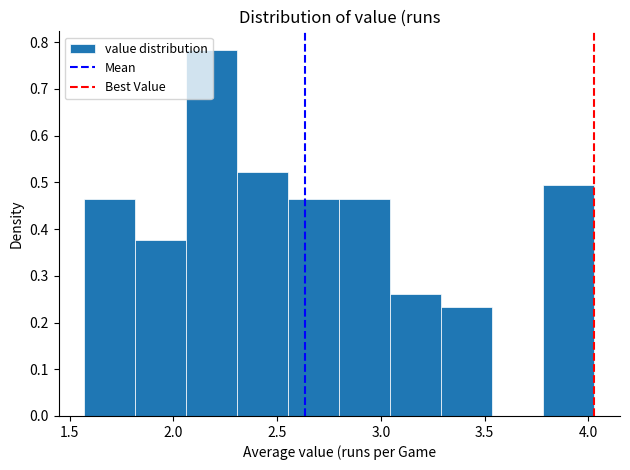

Reading left to right, transcribe this chart: for each bar, give the range it covers on the x-axis and its height. Neither the bar edges nor the heights are printed on the chart, so give them approximately, as read against the axes.

1.55 to 1.80: 0.46
1.80 to 2.05: 0.38
2.05 to 2.30: 0.78
2.30 to 2.55: 0.52
2.55 to 2.80: 0.46
2.80 to 3.05: 0.46
3.05 to 3.30: 0.26
3.30 to 3.55: 0.23
3.55 to 3.80: 0
3.80 to 4.05: 0.49